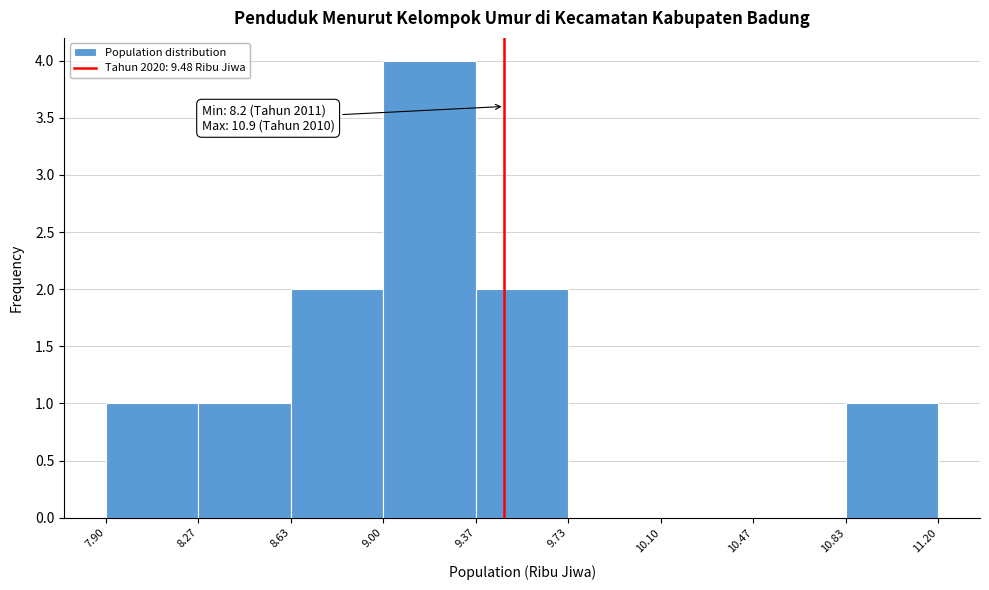

Which range on the x-axis has the tallest bar?

9.00 to 9.37